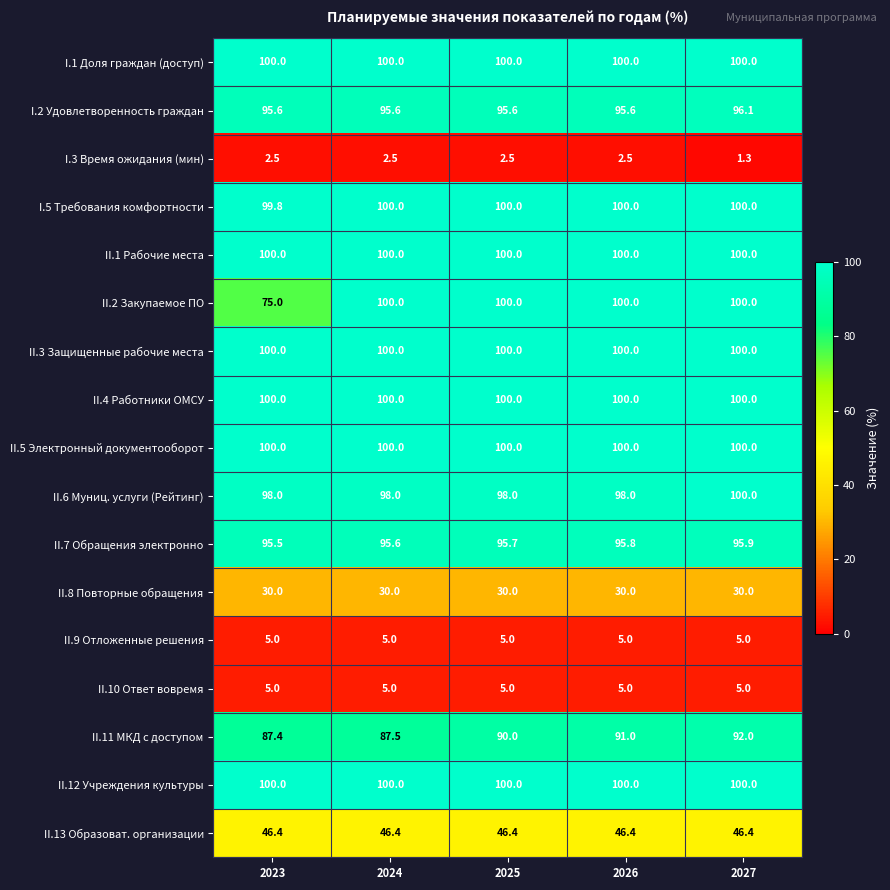

The II.1 Рабочие места series shows 46.1 at 2027. True or false?

False